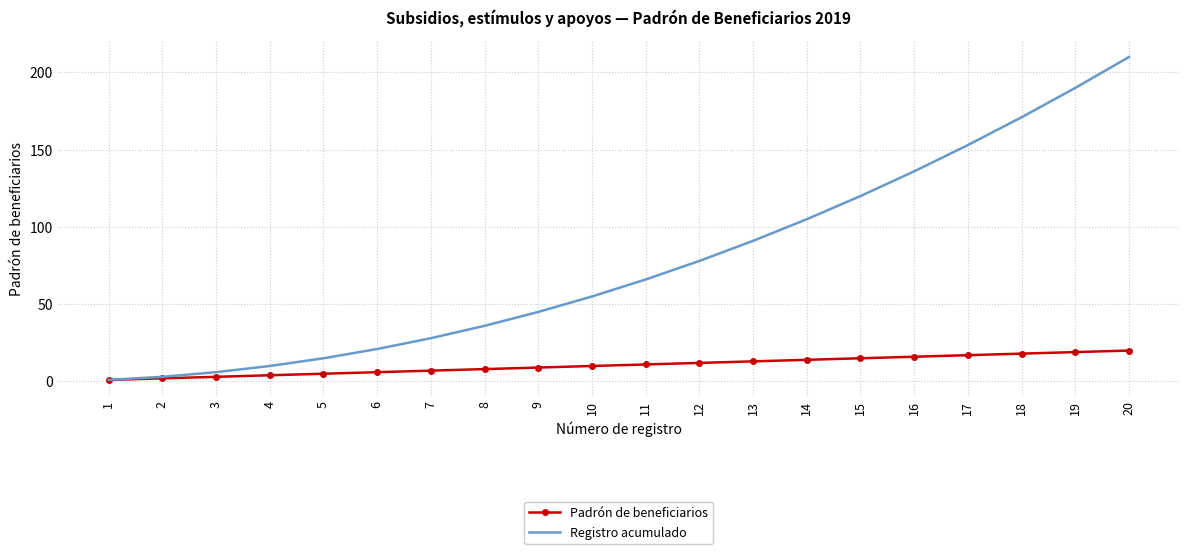

Reading right to left, extract all data points from this chart.

Padrón de beneficiarios: 20=20	19=19	18=18	17=17	16=16	15=15	14=14	13=13	12=12	11=11	10=10	9=9	8=8	7=7	6=6	5=5	4=4	3=3	2=2	1=1
Registro acumulado: 20=210	19=190	18=171	17=153	16=136	15=120	14=105	13=91	12=78	11=66	10=55	9=45	8=36	7=28	6=21	5=15	4=10	3=6	2=3	1=1